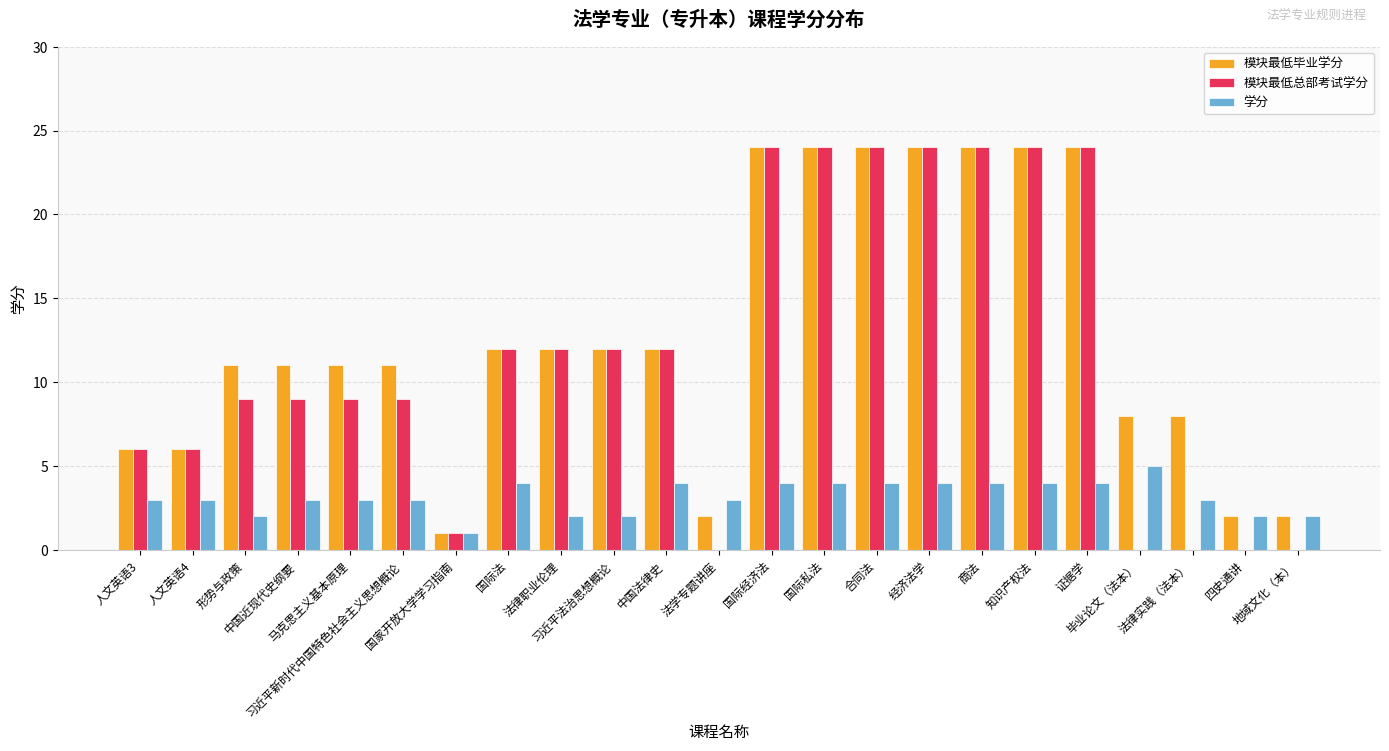

Are the bars grouped side by side (vs. stacked)?

Yes